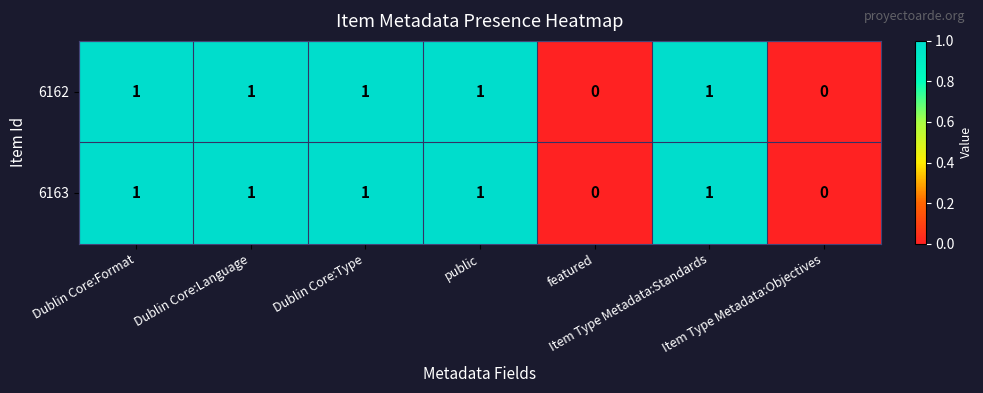

True or false: 6162 has a value of 1 at Item Type Metadata:Standards.

True